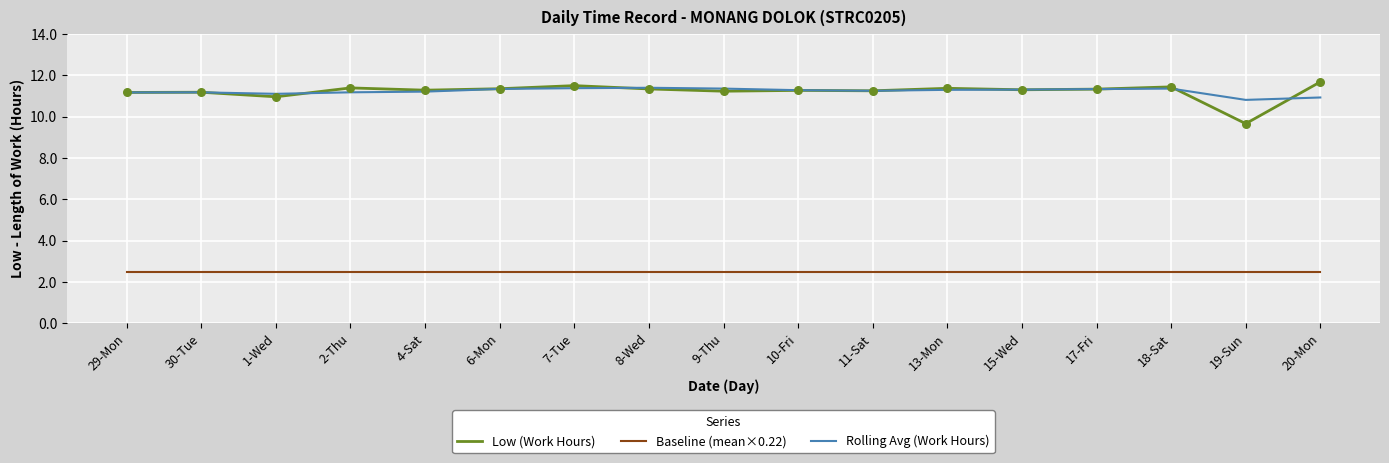

What is the total value across all series at 11-Sat?

25.0